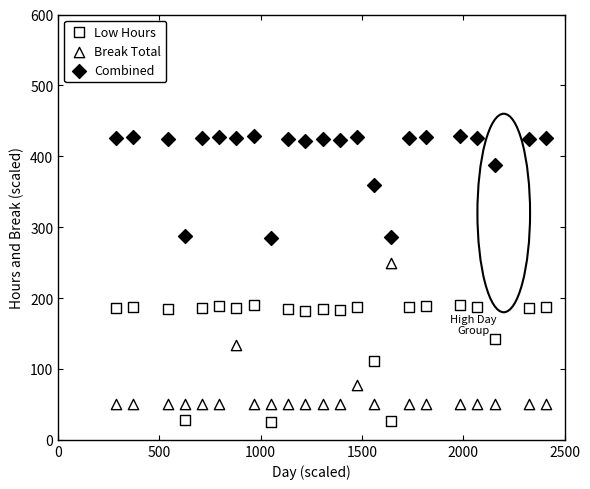

How many data points are displayed?

69